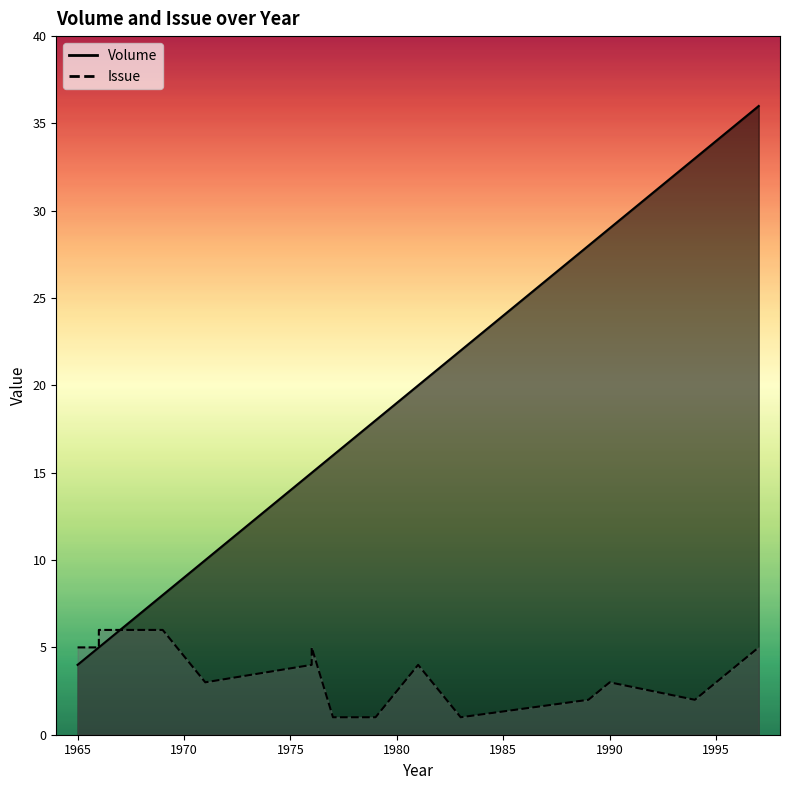

Which has a higher value, 1969 or 1971?

1971